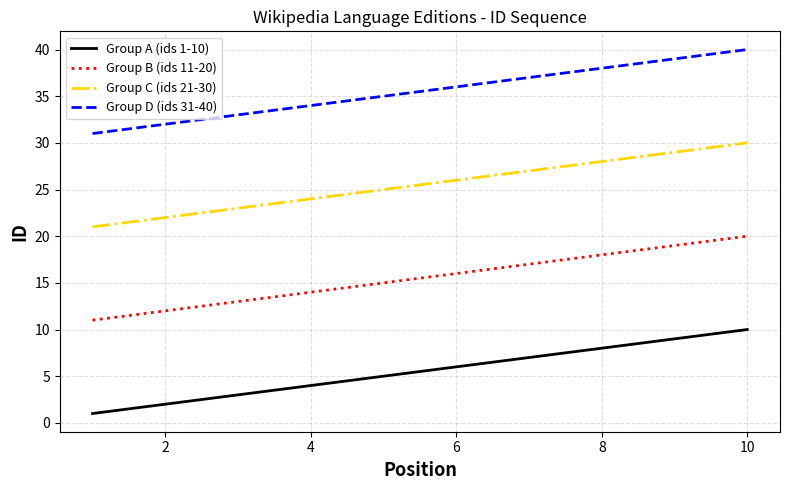

What is the maximum value for Group D (ids 31-40)?

40